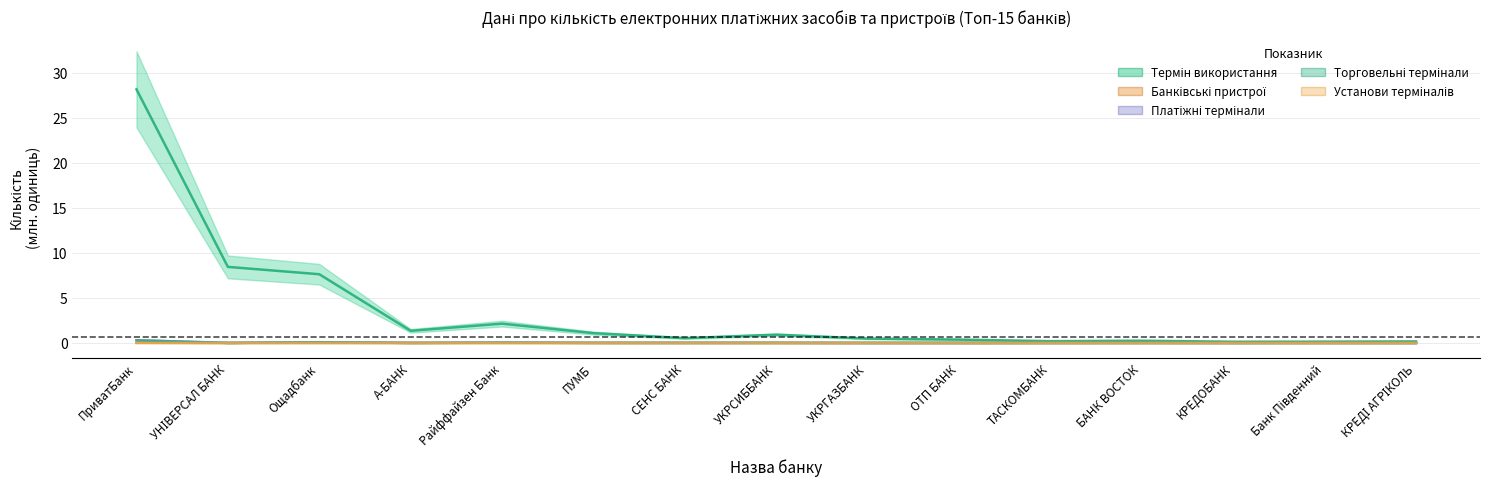

Reading left to right, list all the values displayed in this chart.

Термін використання (col_2): ПриватБанк=28.2	УНІВЕРСАЛ БАНК=8.4	Ощадбанк=7.6	А-БАНК=1.3	Райффайзен Банк=2.1	ПУМБ=1.1	СЕНС БАНК=0.5	УКРСИББАНК=0.9	УКРГАЗБАНК=0.5	ОТП БАНК=0.4	ТАСКОМБАНК=0.2	БАНК ВОСТОК=0.3	КРЕДОБАНК=0.1	Банк Південний=0.1	КРЕДІ АГРІКОЛЬ=0.2
Загальна - банківські пристрої (col_4): ПриватБанк=0.0	УНІВЕРСАЛ БАНК=0.0	Ощадбанк=0.0	А-БАНК=0.0	Райффайзен Банк=0.0	ПУМБ=0.0	СЕНС БАНК=0.0	УКРСИББАНК=0.0	УКРГАЗБАНК=0.0	ОТП БАНК=0.0	ТАСКОМБАНК=0.0	БАНК ВОСТОК=0.0	КРЕДОБАНК=0.0	Банк Південний=0.0	КРЕДІ АГРІКОЛЬ=0.0
Платіжні термінали загальна (col_7): ПриватБанк=0.3	УНІВЕРСАЛ БАНК=0.0	Ощадбанк=0.1	А-БАНК=0.0	Райффайзен Банк=0.0	ПУМБ=0.0	СЕНС БАНК=0.0	УКРСИББАНК=0.0	УКРГАЗБАНК=0.0	ОТП БАНК=0.0	ТАСКОМБАНК=0.0	БАНК ВОСТОК=0.0	КРЕДОБАНК=0.0	Банк Південний=0.0	КРЕДІ АГРІКОЛЬ=0.0
Торговельні термінали (col_9): ПриватБанк=0.3	УНІВЕРСАЛ БАНК=0.0	Ощадбанк=0.1	А-БАНК=0.0	Райффайзен Банк=0.0	ПУМБ=0.0	СЕНС БАНК=0.0	УКРСИББАНК=0.0	УКРГАЗБАНК=0.0	ОТП БАНК=0.0	ТАСКОМБАНК=0.0	БАНК ВОСТОК=0.0	КРЕДОБАНК=0.0	Банк Південний=0.0	КРЕДІ АГРІКОЛЬ=0.0
Банківські установи (col_10): ПриватБанк=0.0	УНІВЕРСАЛ БАНК=0.0	Ощадбанк=0.0	А-БАНК=0.0	Райффайзен Банк=0.0	ПУМБ=0.0	СЕНС БАНК=0.0	УКРСИББАНК=0.0	УКРГАЗБАНК=0.0	ОТП БАНК=0.0	ТАСКОМБАНК=0.0	БАНК ВОСТОК=0.0	КРЕДОБАНК=0.0	Банк Південний=0.0	КРЕДІ АГРІКОЛЬ=0.0